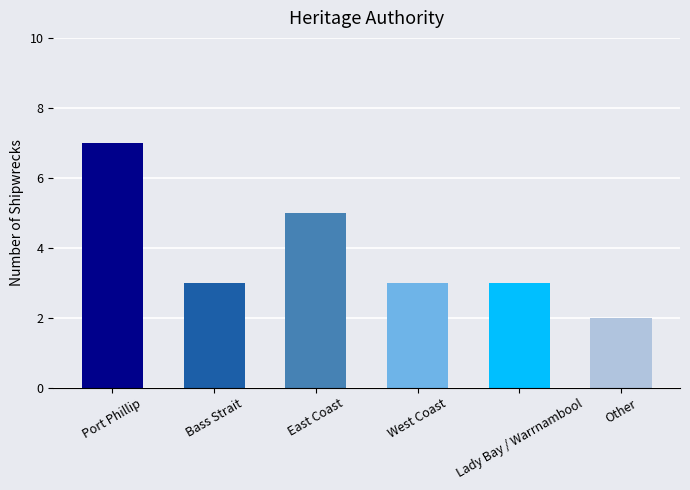

Approximately how many times larger is the value at Port Phillip compared to West Coast?

2.3